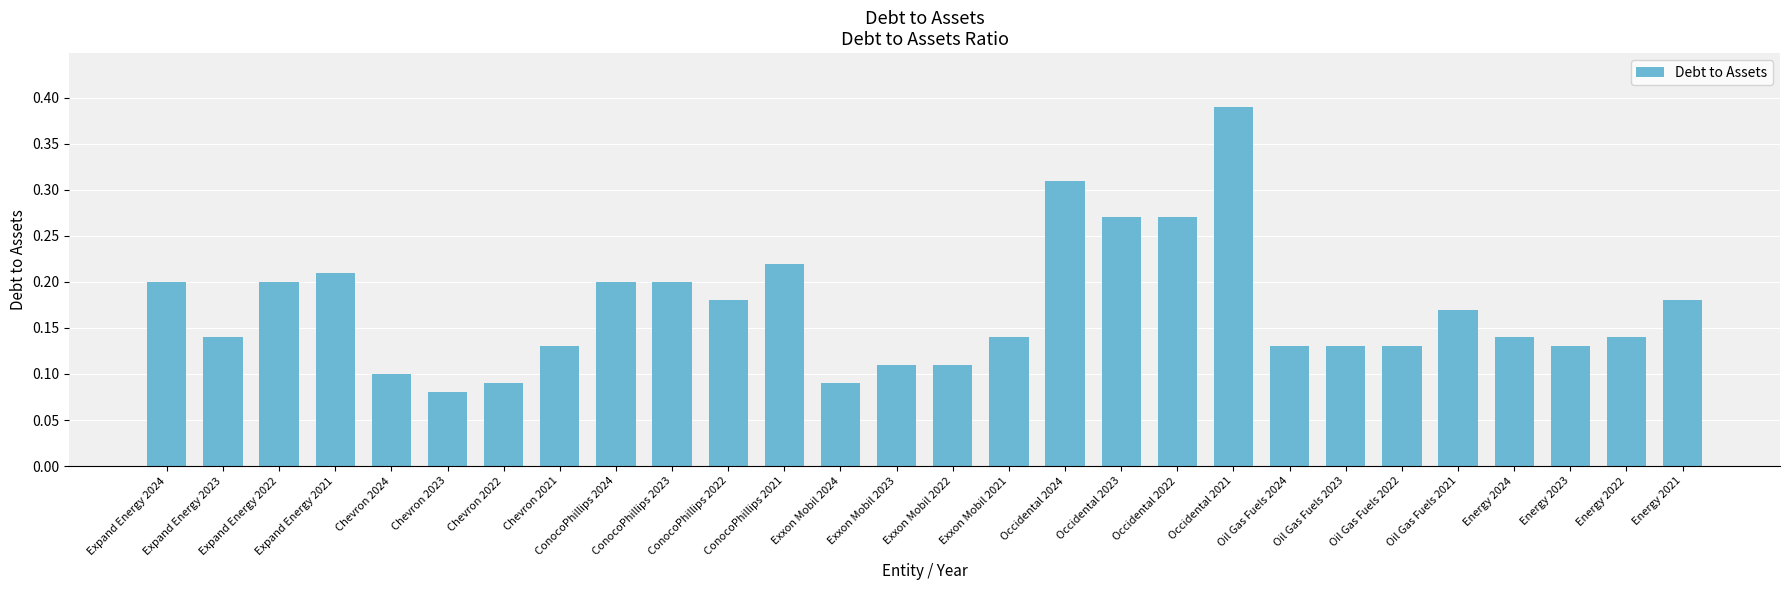

Are the bars horizontal?

No